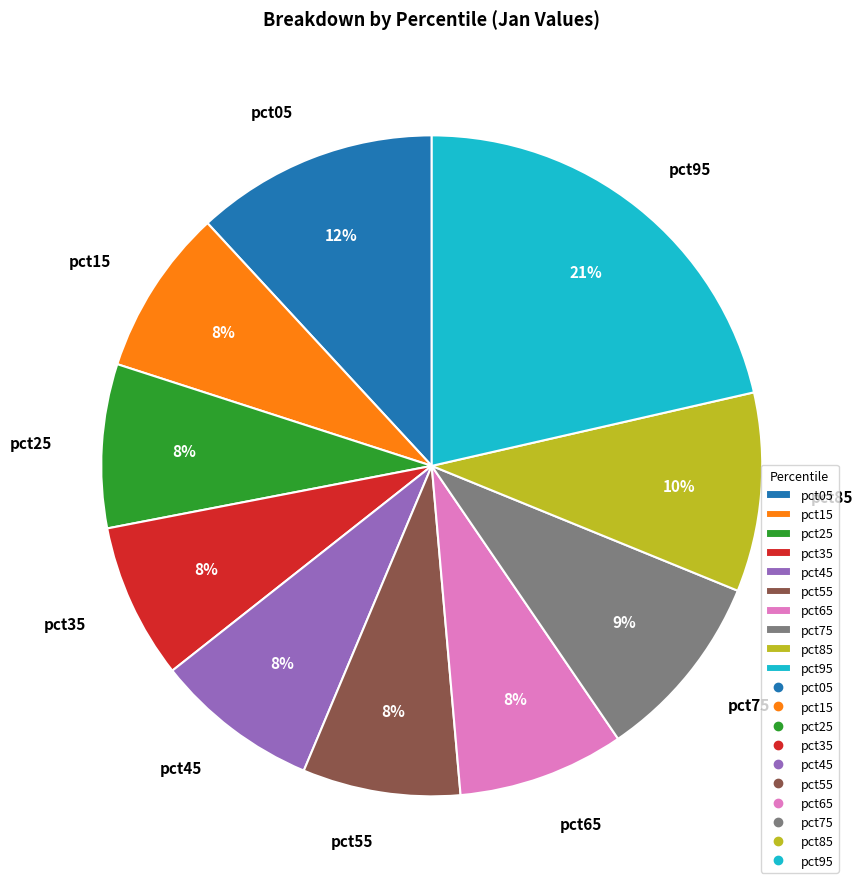

True or false: pct45 accounts for 8% of the total.

True